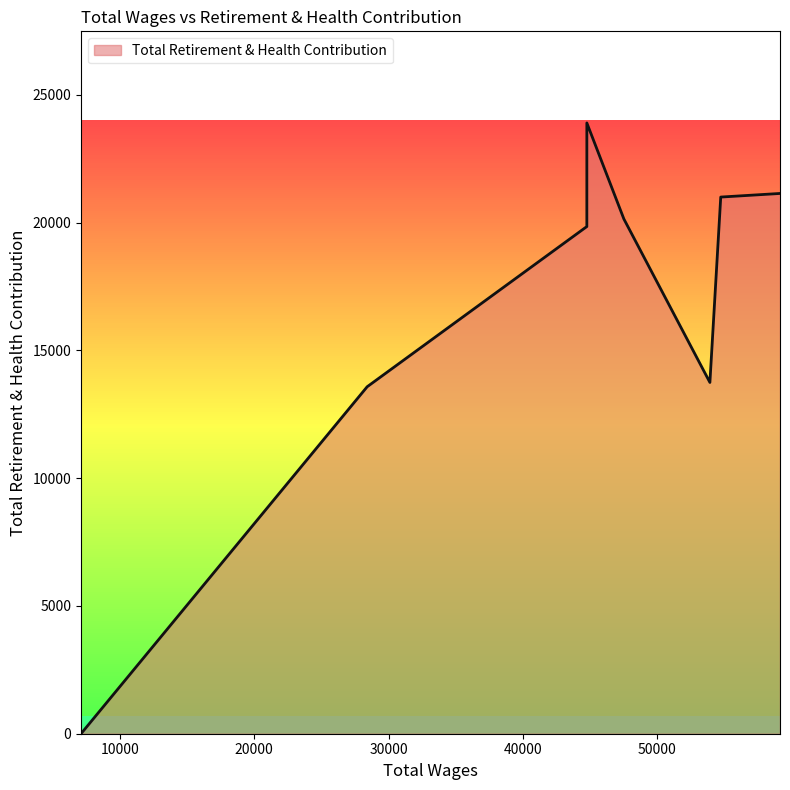

What is the average value?

16668